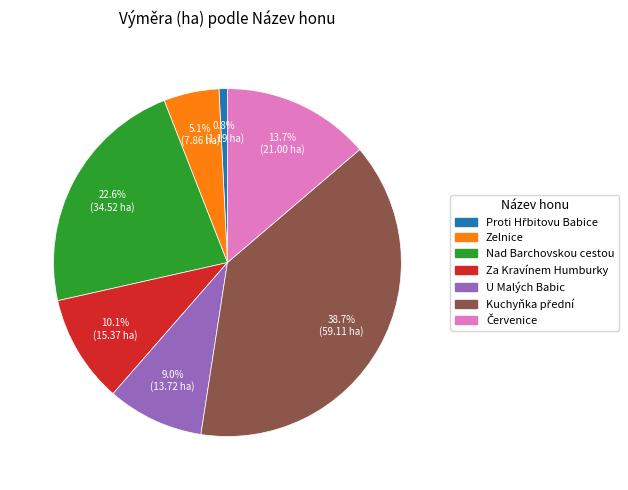

Is it true that Nad Barchovskou cestou is 28% of the pie?

False